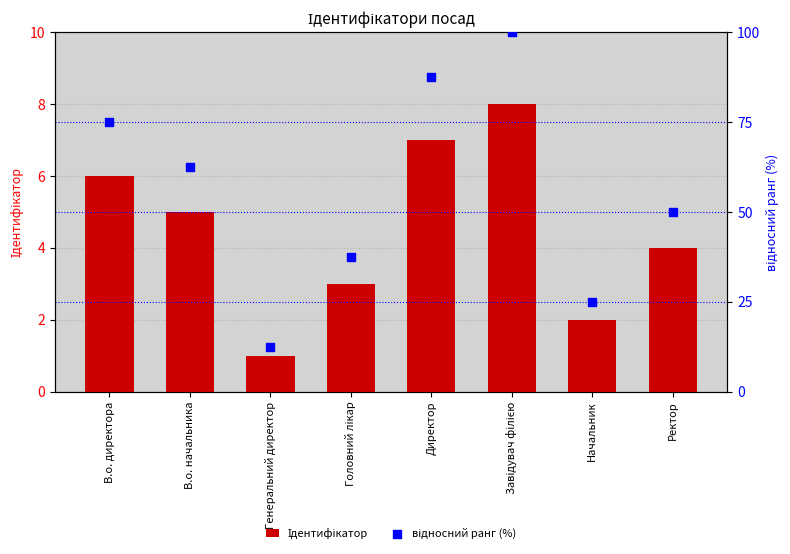

At which category is the sum across all series the highest?

Завідувач філією